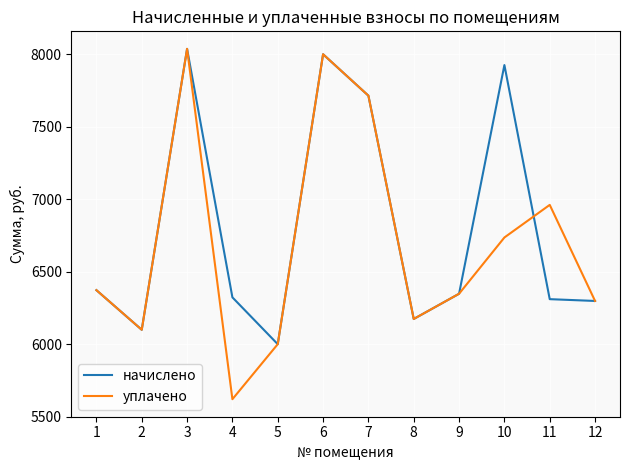

True or false: начислено and уплачено cross at least once.

True